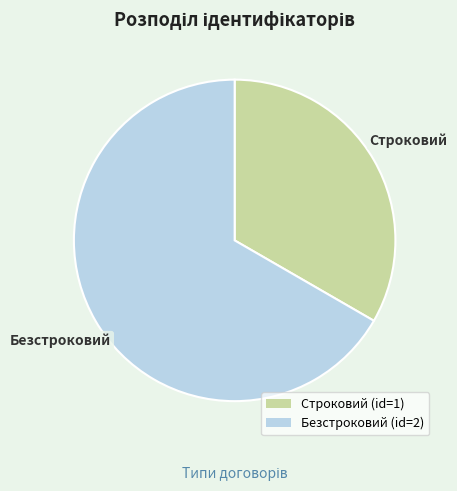

The Строковий (id=1) slice represents 33% of the pie. True or false?

True